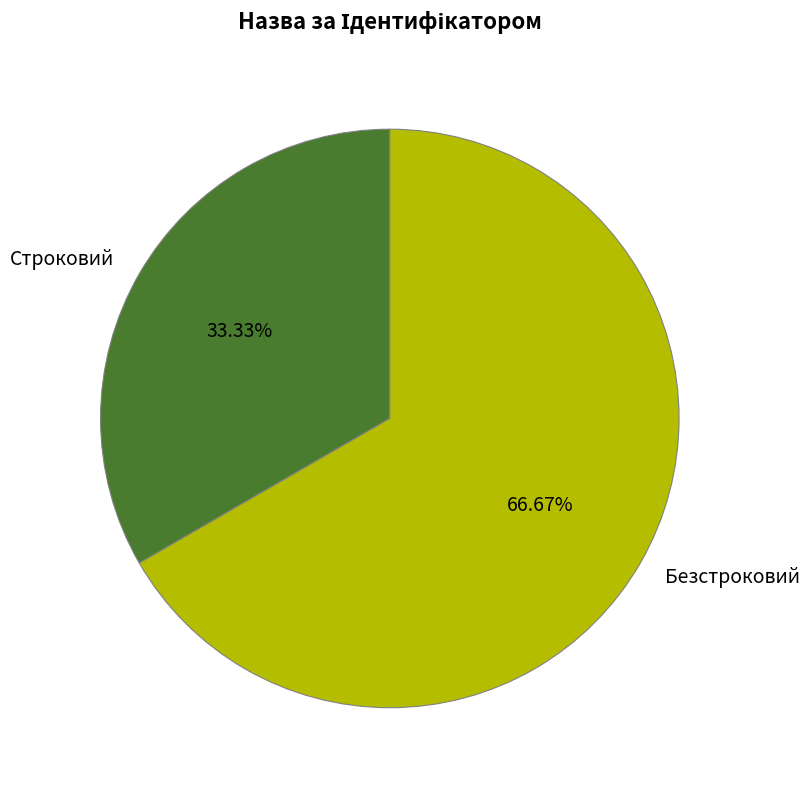

To the nearest percent, what is the average slice percentage?

50%